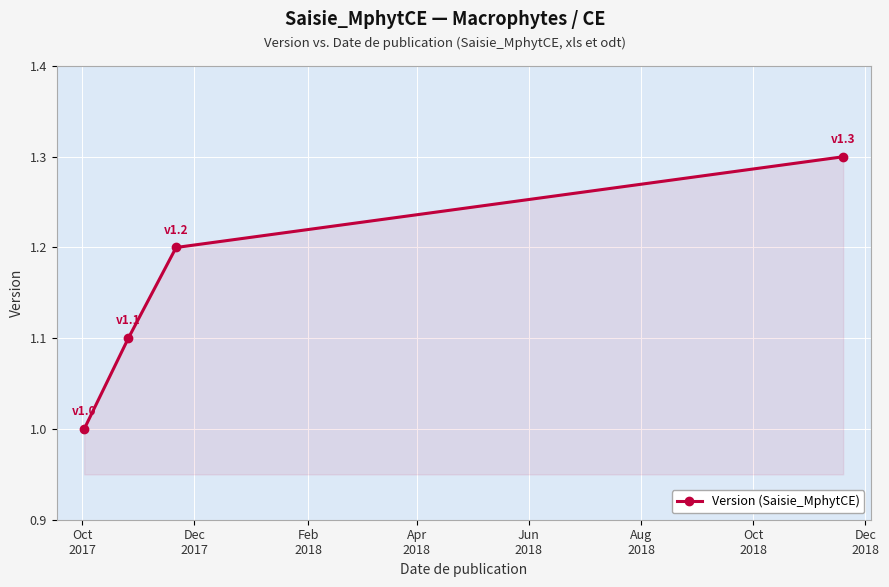

True or false: the data has more than 0 interior local peaks.

False